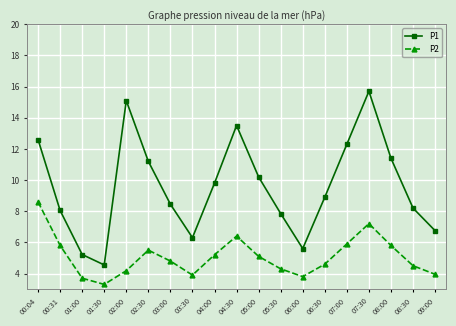

Rank the categories by P1 value from highest to lowest.

07:30, 02:00, 04:30, 00:04, 07:00, 08:00, 02:30, 05:00, 04:00, 06:30, 03:00, 08:30, 00:31, 05:30, 09:00, 03:30, 06:00, 01:00, 01:30